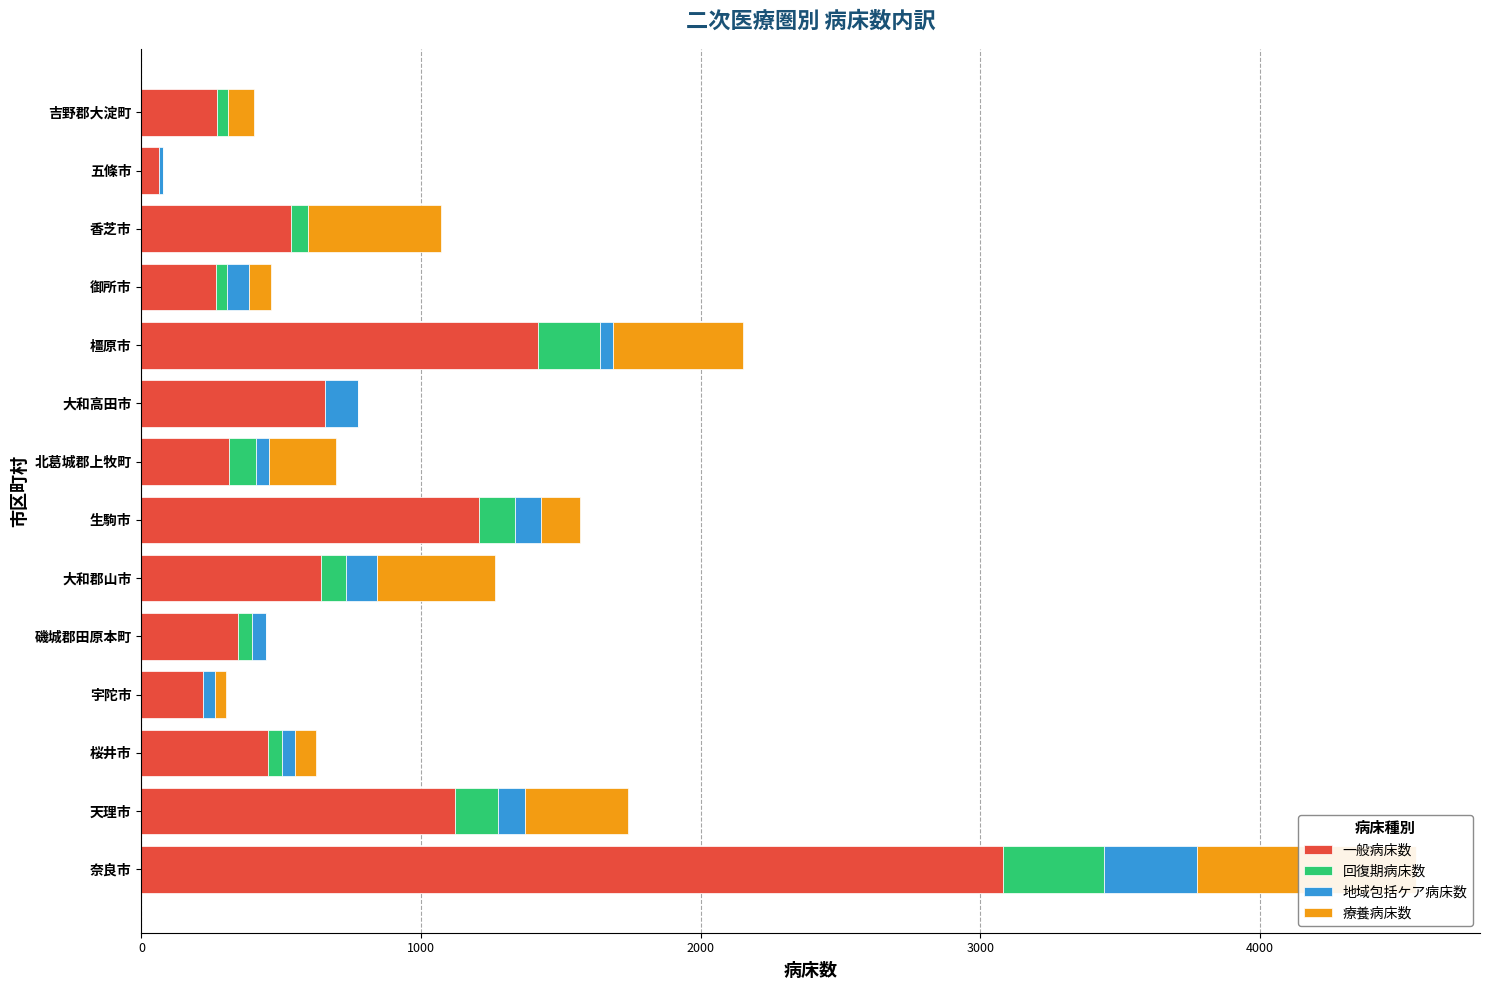

What position from the right is 奈良市?

14